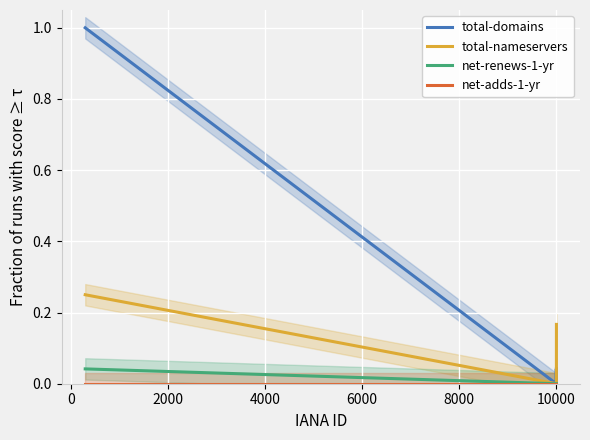

Is it true that total-nameservers equals 0.3 at 8000?

False